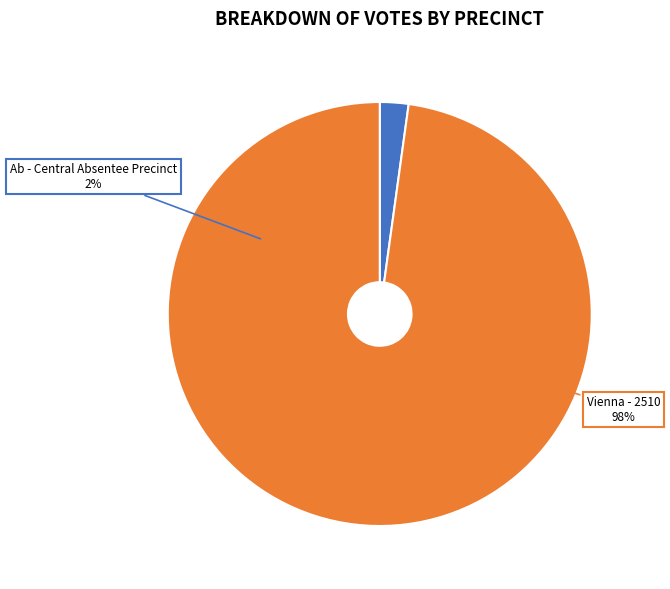

What is the largest slice in the pie chart?

Vienna - 2510